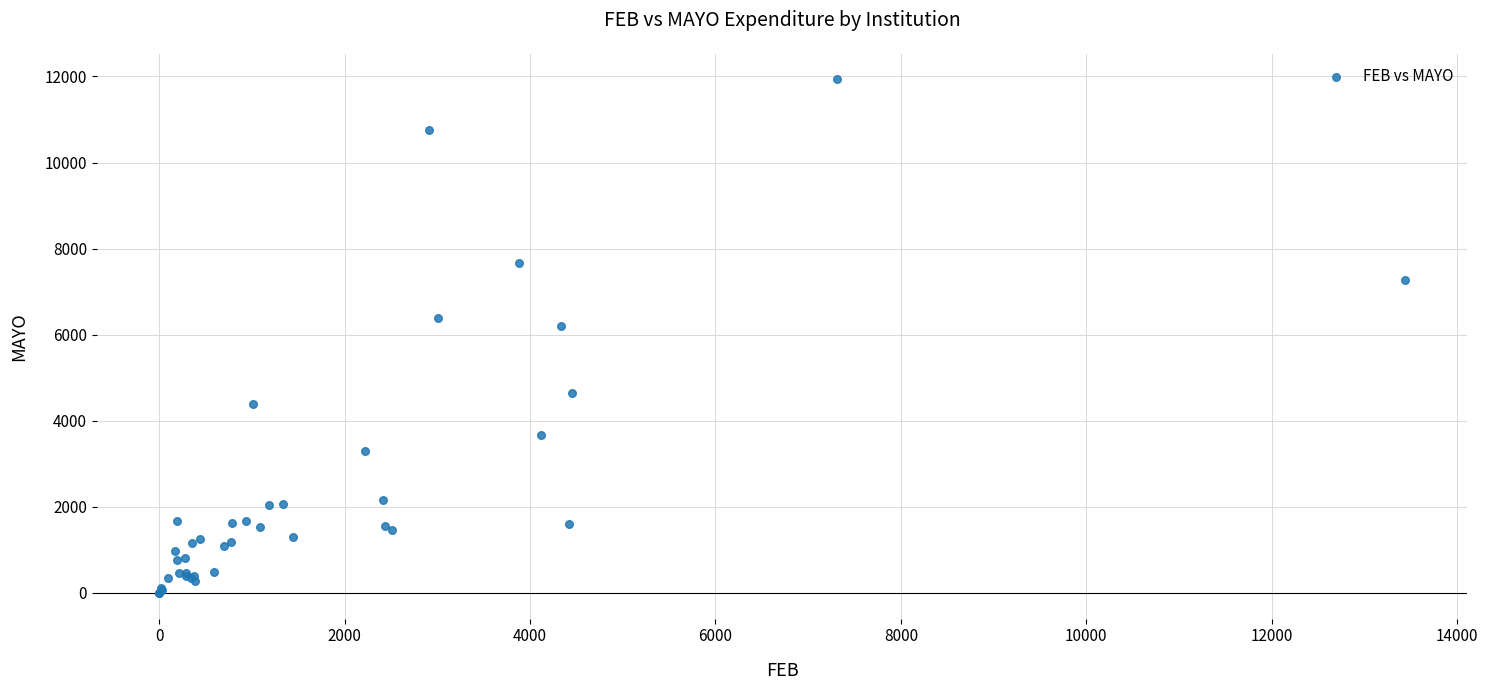

What Y value in the scatter plot is closest to 5965?

6204.5